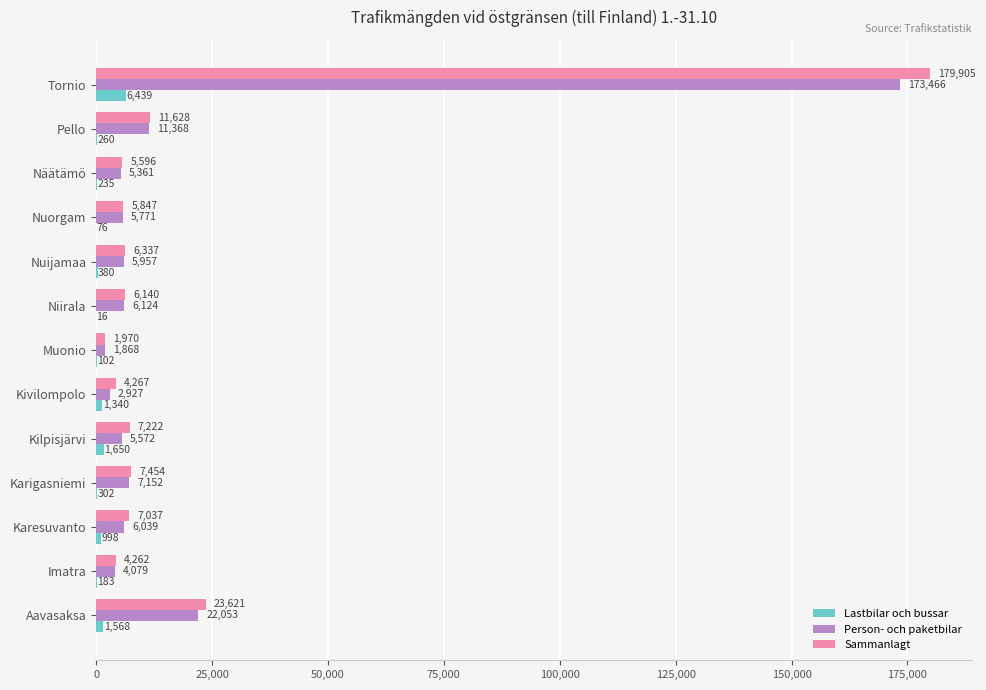

What is the sum of the Person- och paketbilar values at Kilpisjärvi and Tornio?

179038